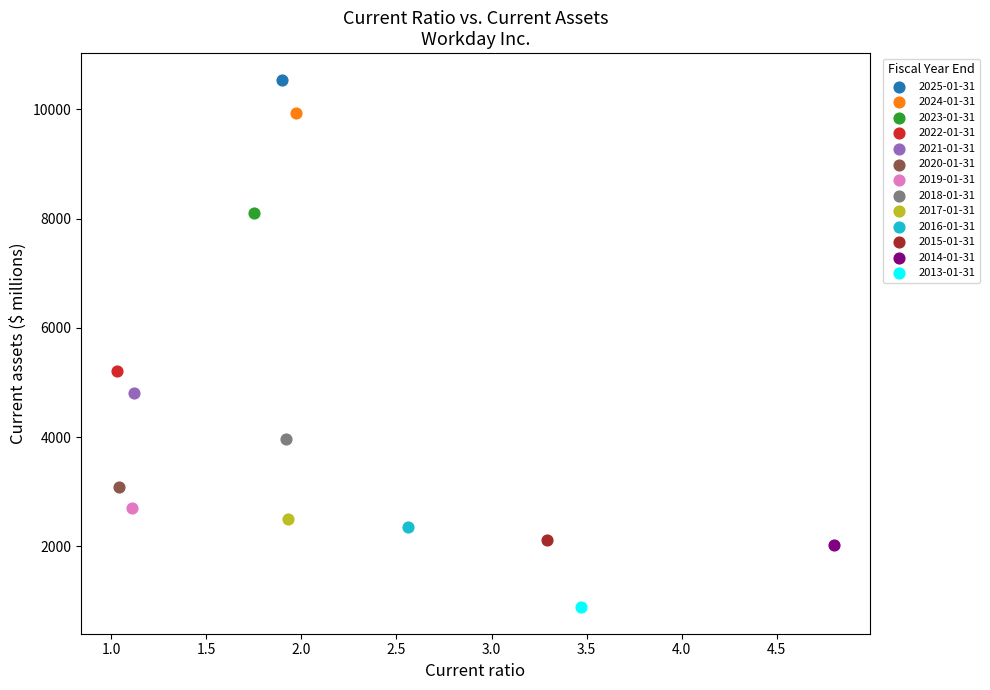

Which series contains the highest Y value?

2025-01-31